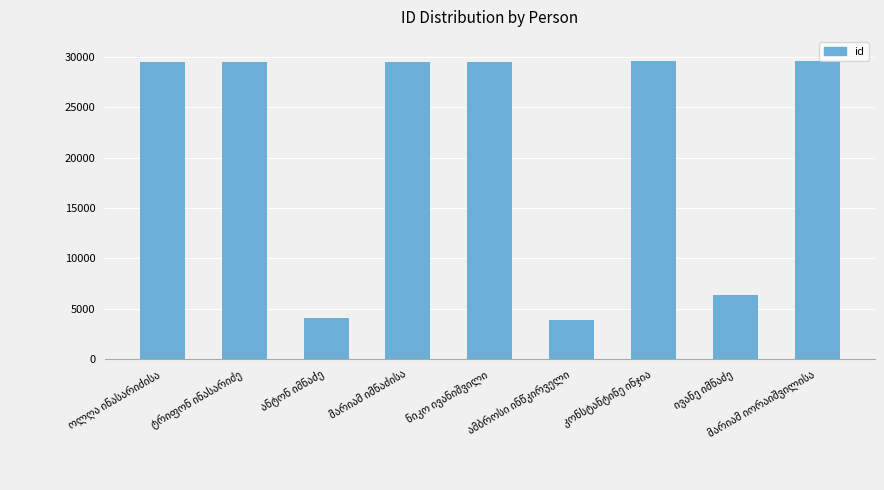

What is the value of the 2nd bar from the left?

29540